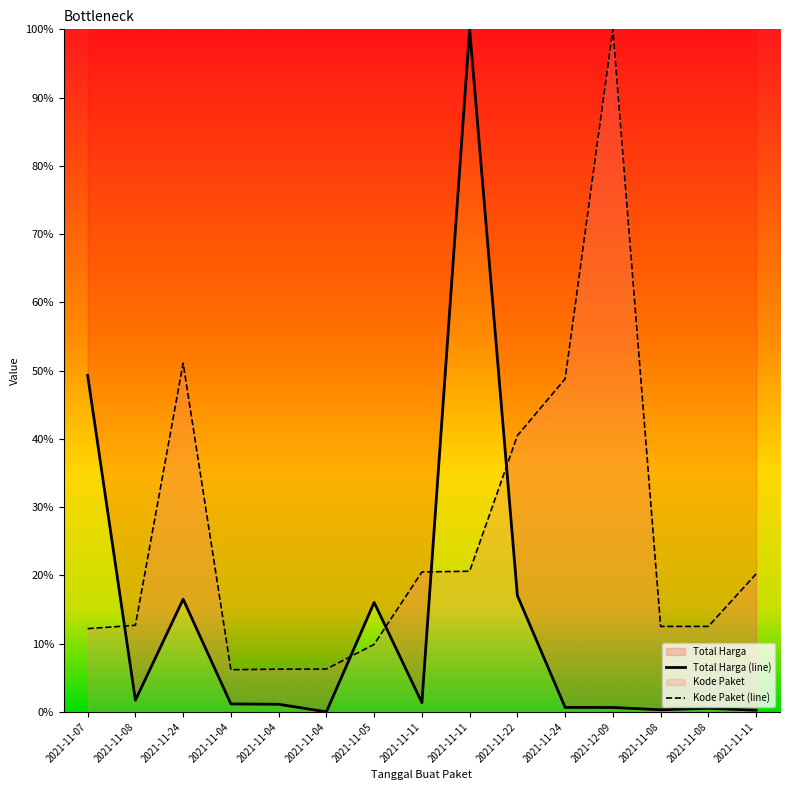

At 2021-11-24, list the series in order from largest to smallest.

Kode Paket, Total Harga